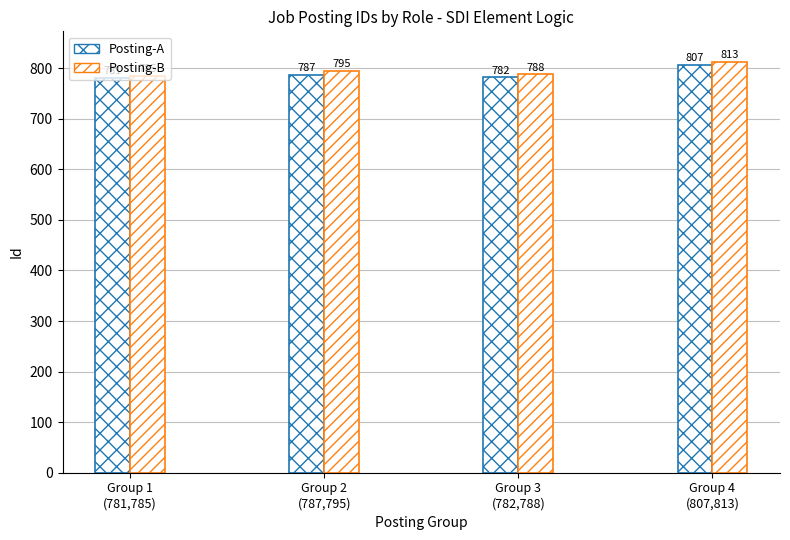

Is it true that Posting-B equals 1250 at Group 3
(782,788)?

False